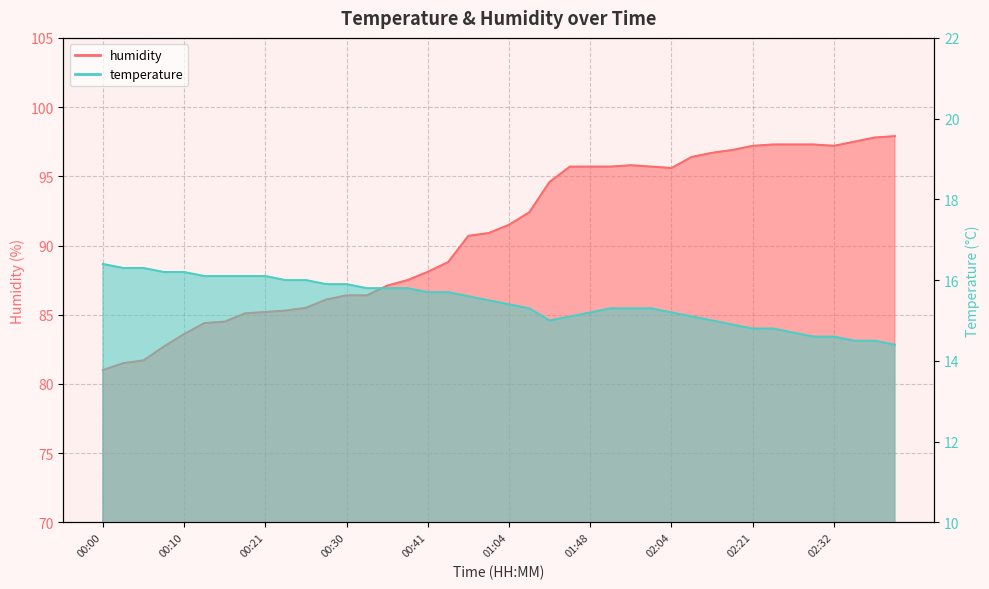

What is the label of the 16th point from the left?

00:38